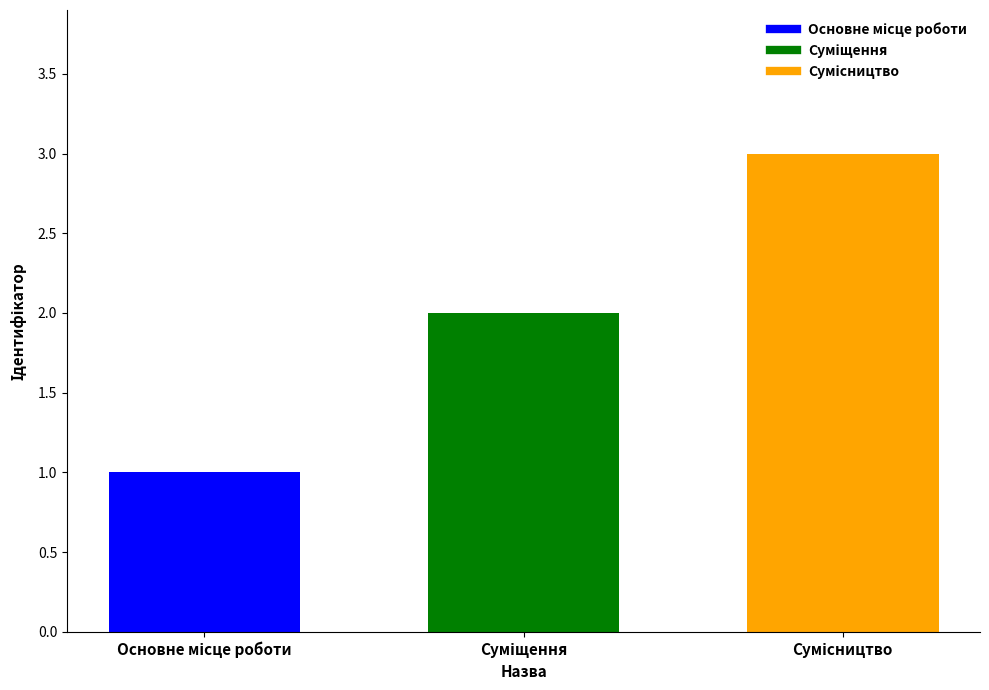

At which category does the chart reach its peak across all series?

Сумісництво